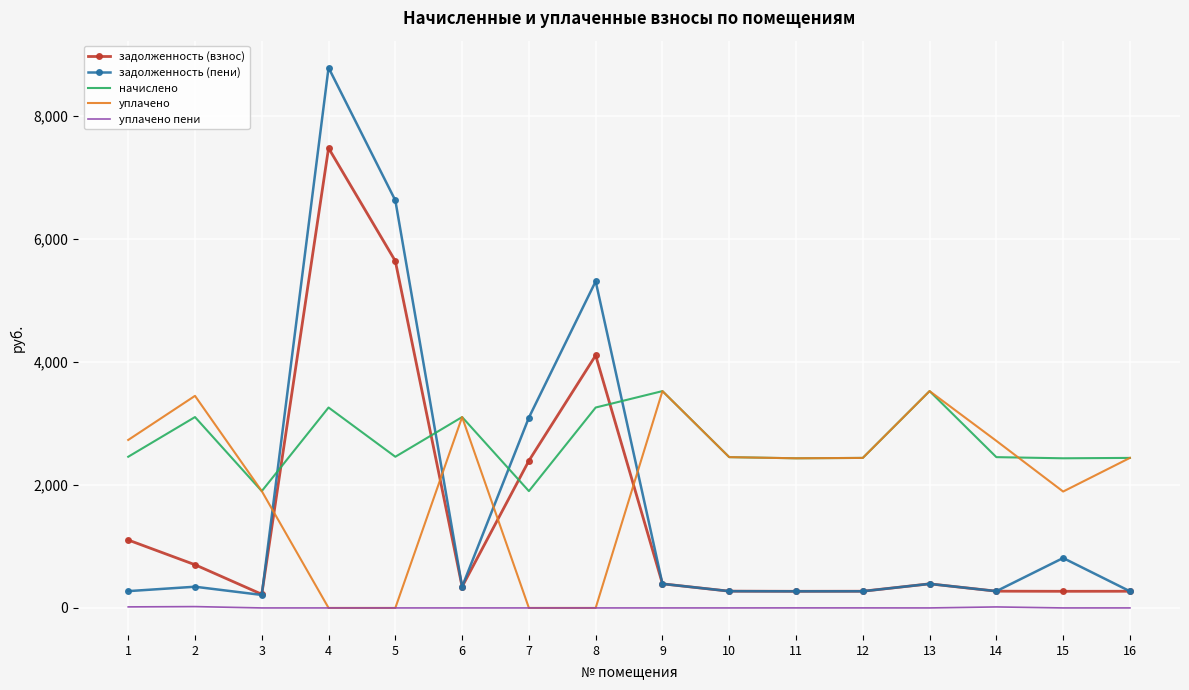

Which series has the widest spread of values?

задолженность (пени)